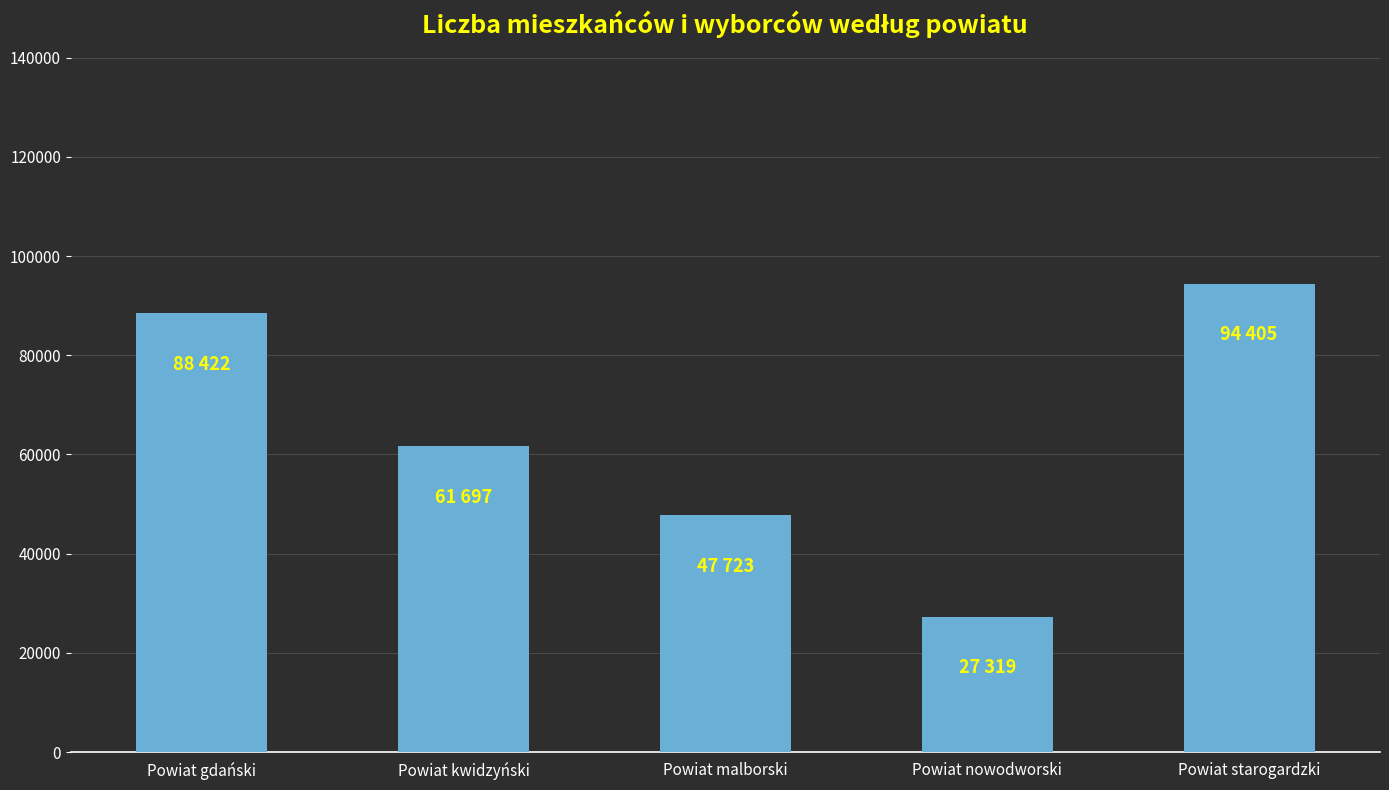

True or false: the data shows 125866 at Powiat starogardzki.

False